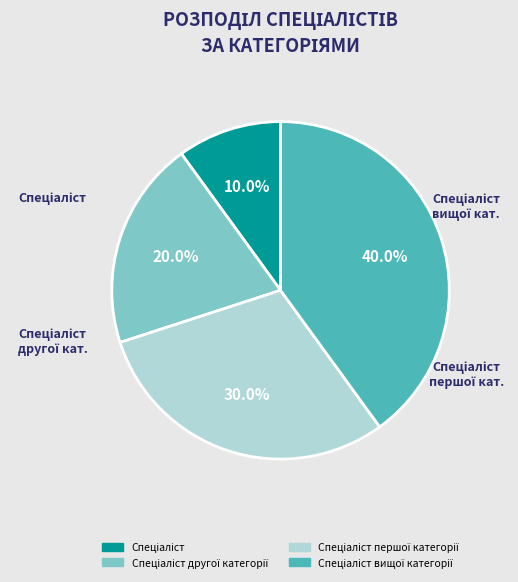

Count the number of slices in the pie.

4